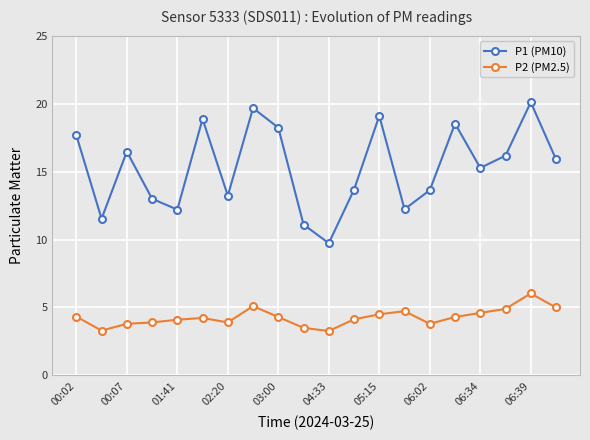

What is the average value of the P1 (PM10) series?

15.3